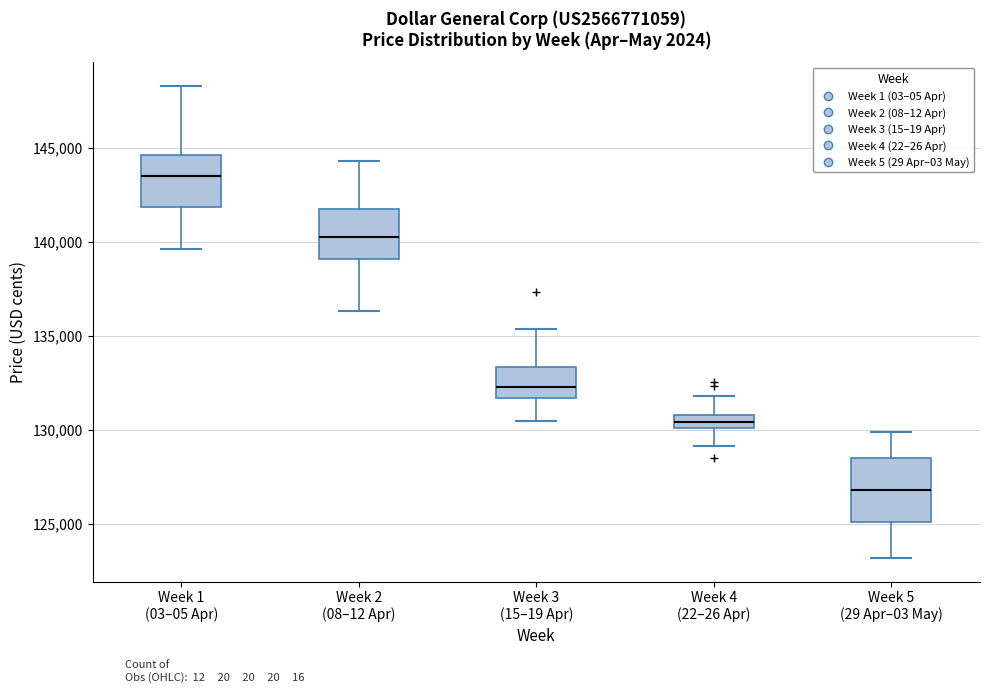

Where does the upper whisker of the box for Week 5 (29 Apr–03 May) end on the y-axis? The values are not printed on the chart, so give them approximately, as read against the axis.

130000